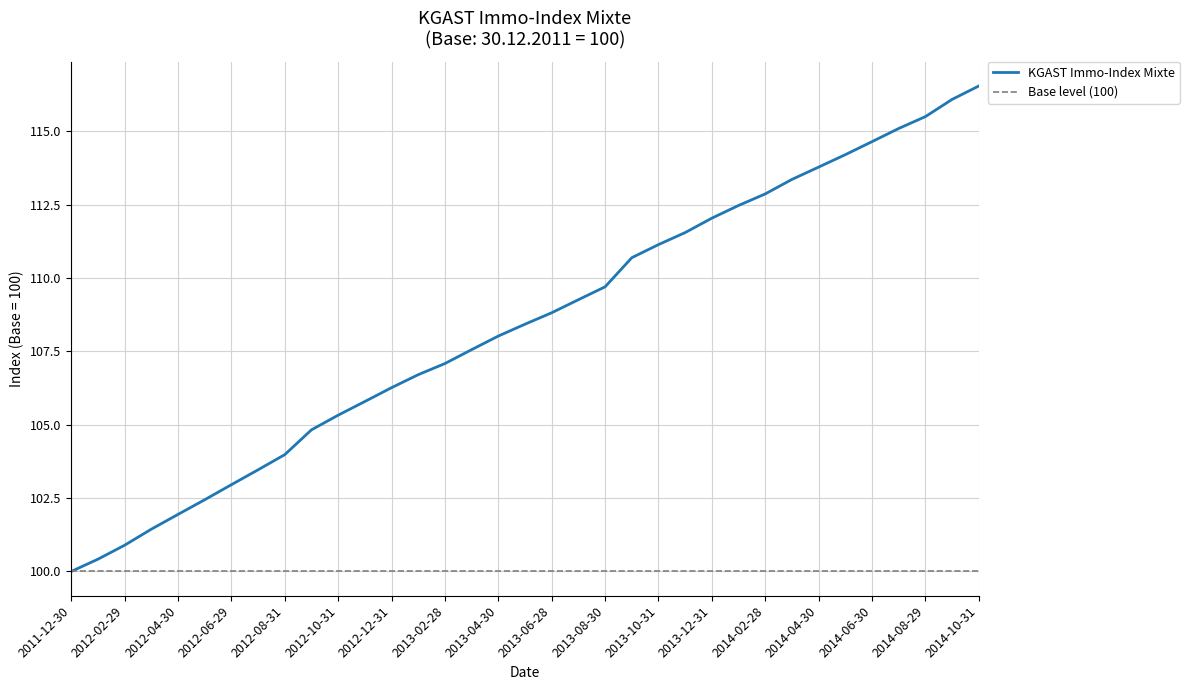

What position from the right is 2014-09-30?

2